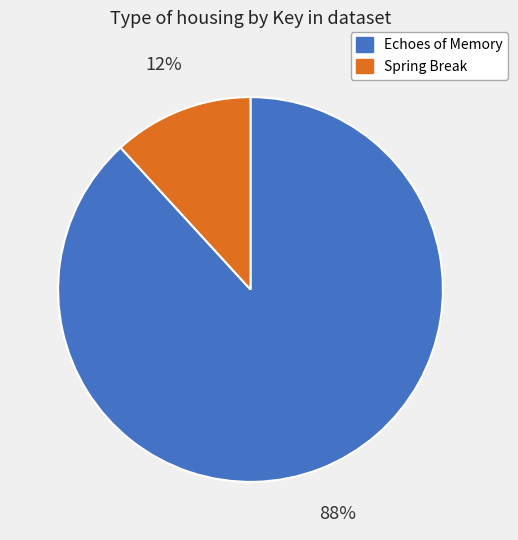

How many slices are in this pie chart?

2